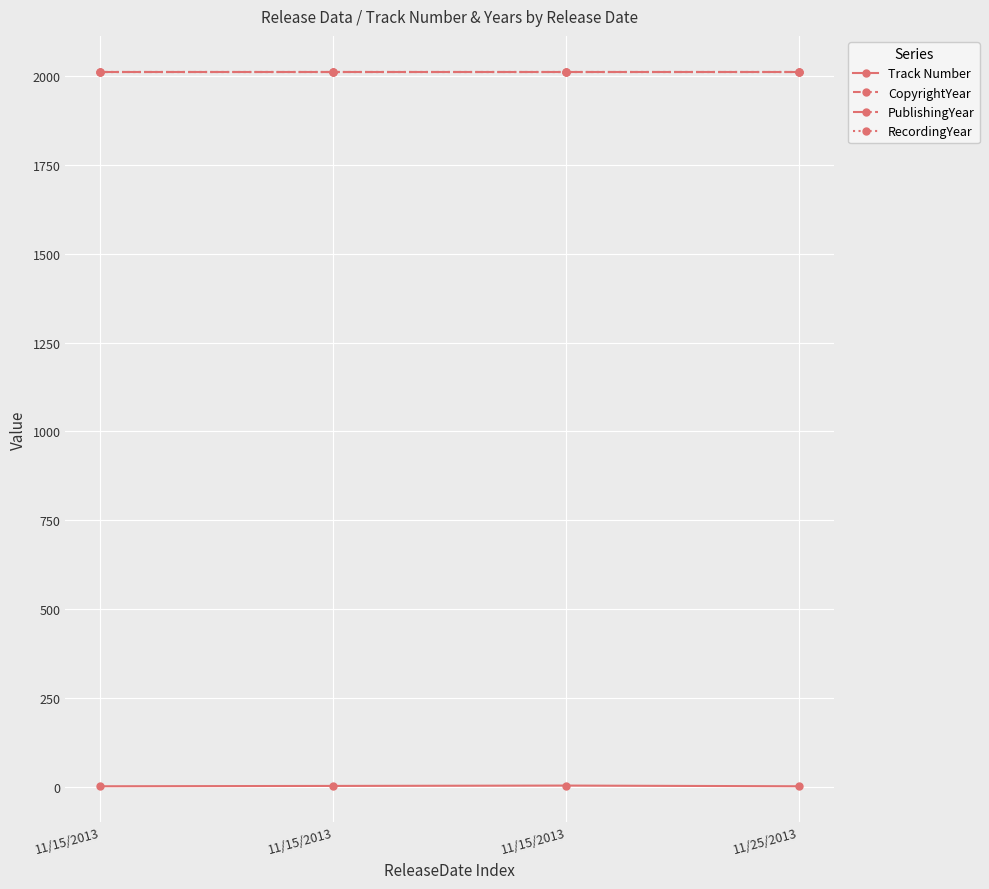

Is this an area chart (filled region under the line)?

No